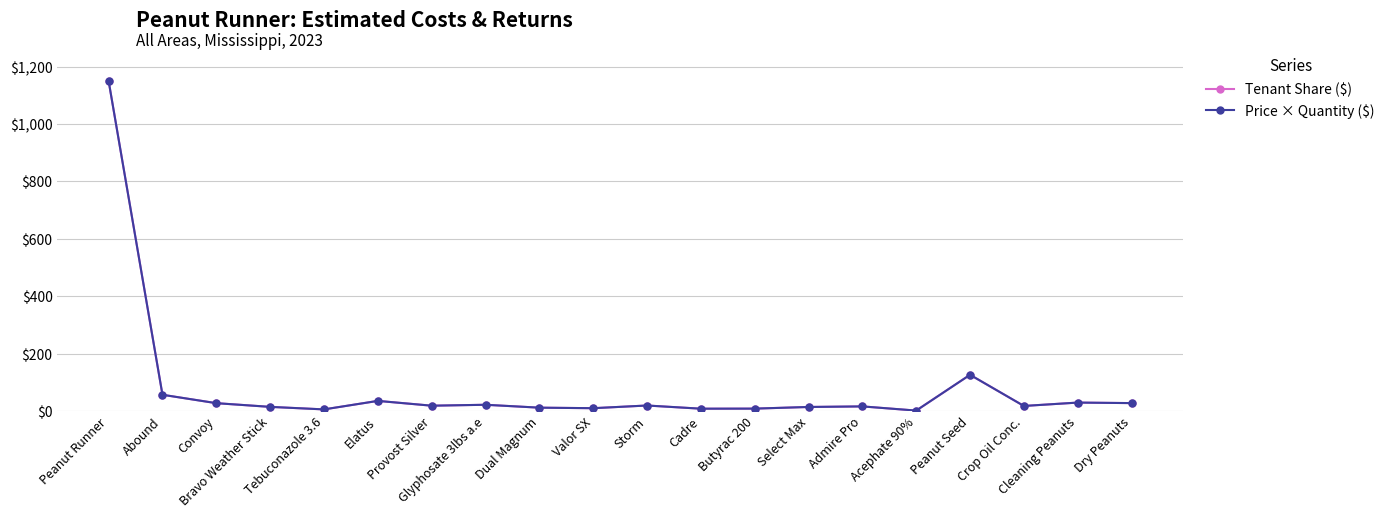

Count the number of data series in this chart.

2